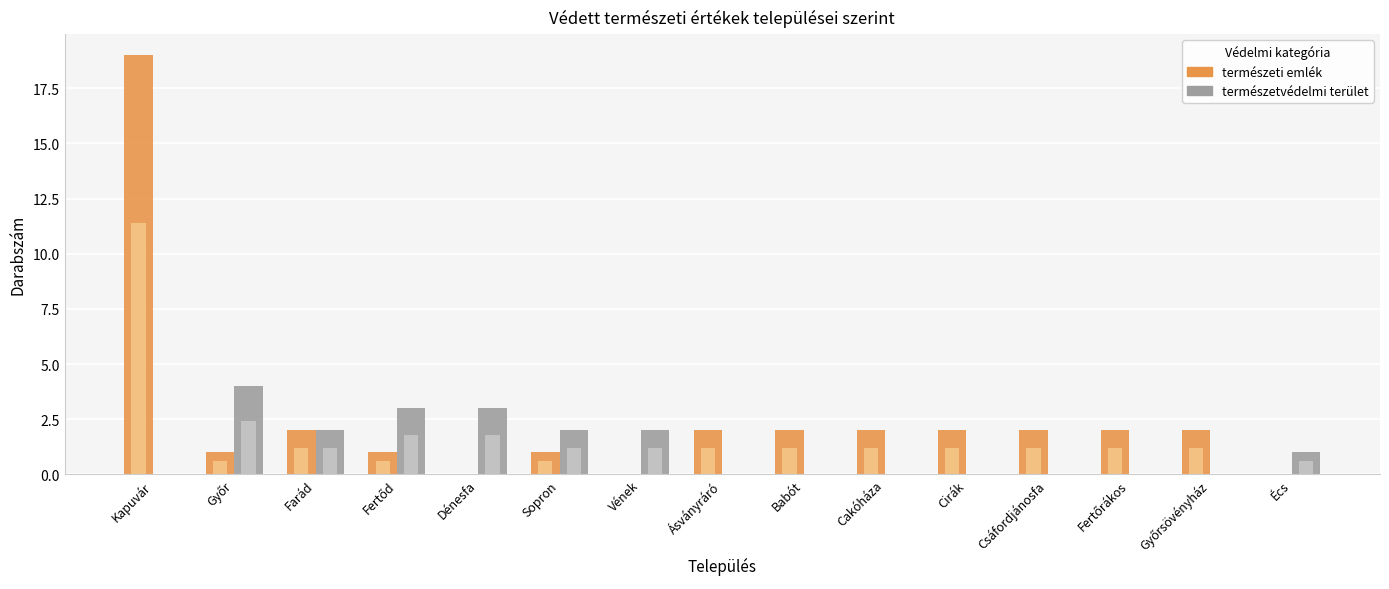

Is it true that természetvédelmi terület equals 2 at Sopron?

True